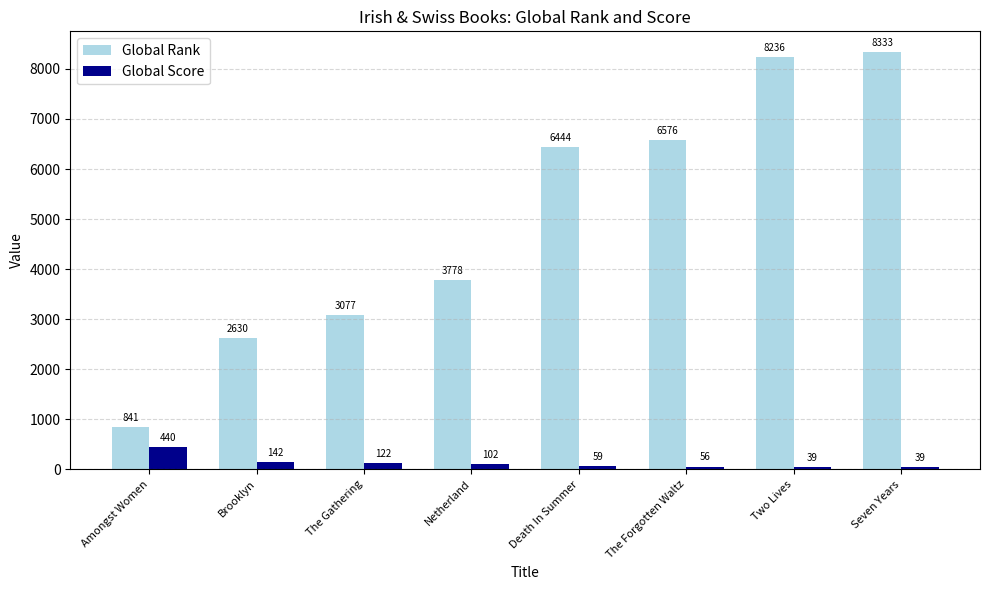

Which series changed the most between Amongst Women and Death In Summer?

Global Rank